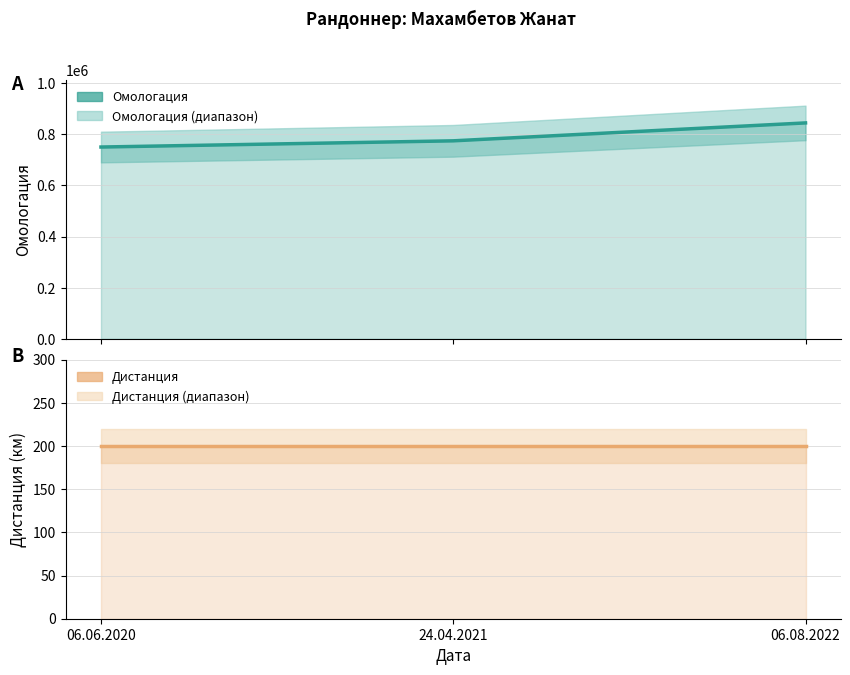

Rank the series by their average value, from lowest to highest.

Дистанция, Омологация